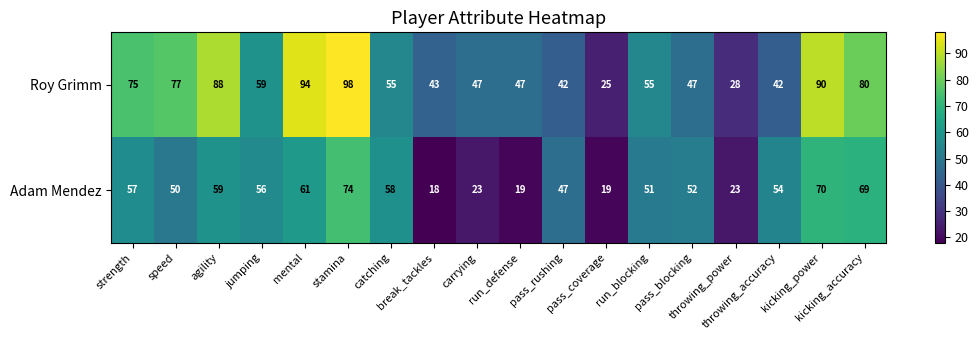

How many distinct data groups are displayed?

2